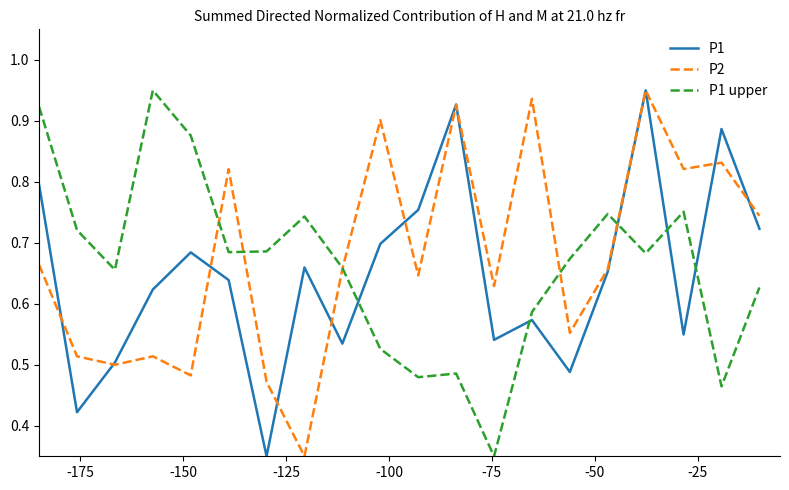

Which series ends up on top after the final intersection of P1 and P1 upper?

P1